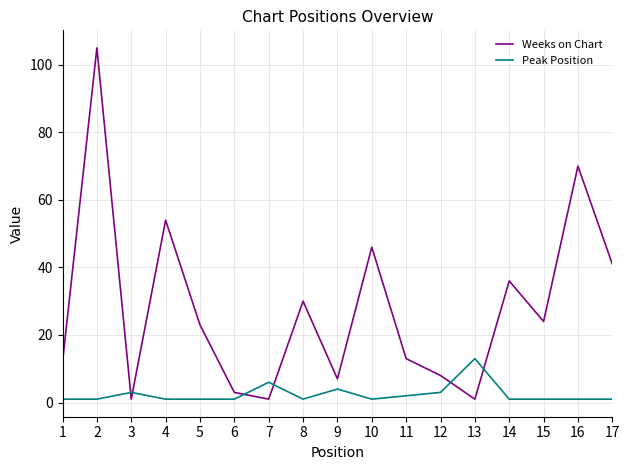

How many lines are shown in the chart?

2